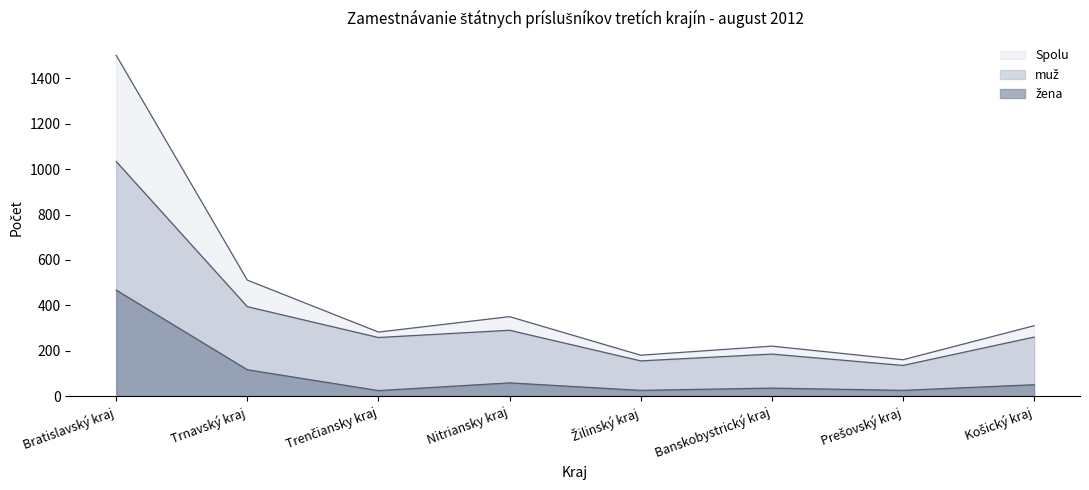

At which category does the chart reach its minimum across all series?

Trenčiansky kraj